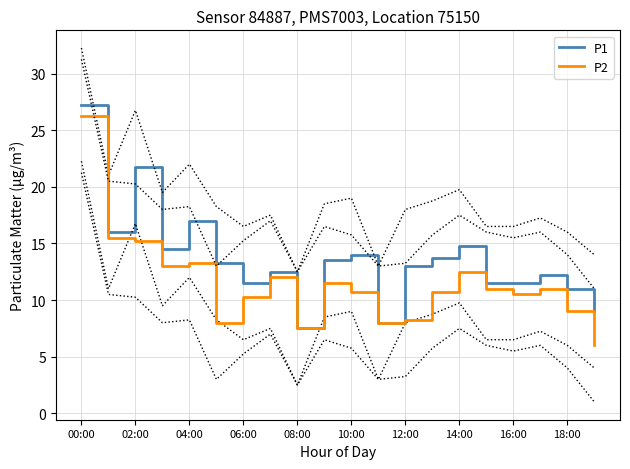

Between 17 and 19, which series saw the biggest shift?

P2